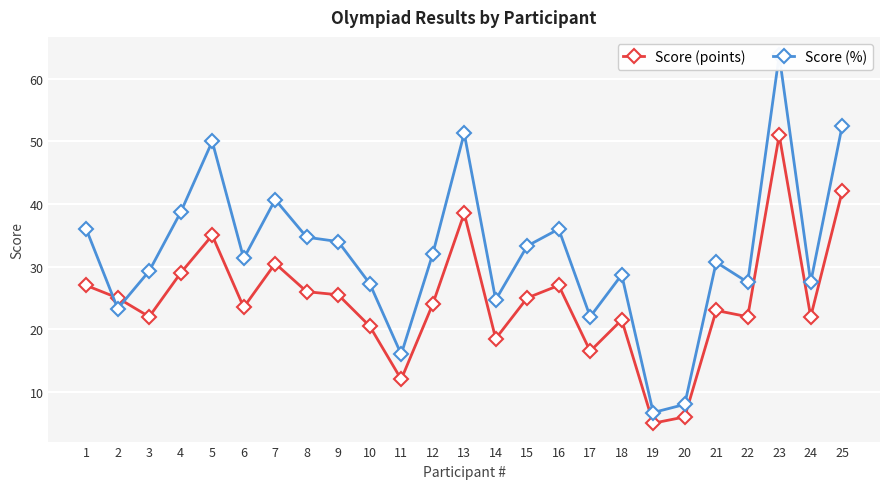

What is the value of the Score (points) point at the 3rd from the left?

22.0